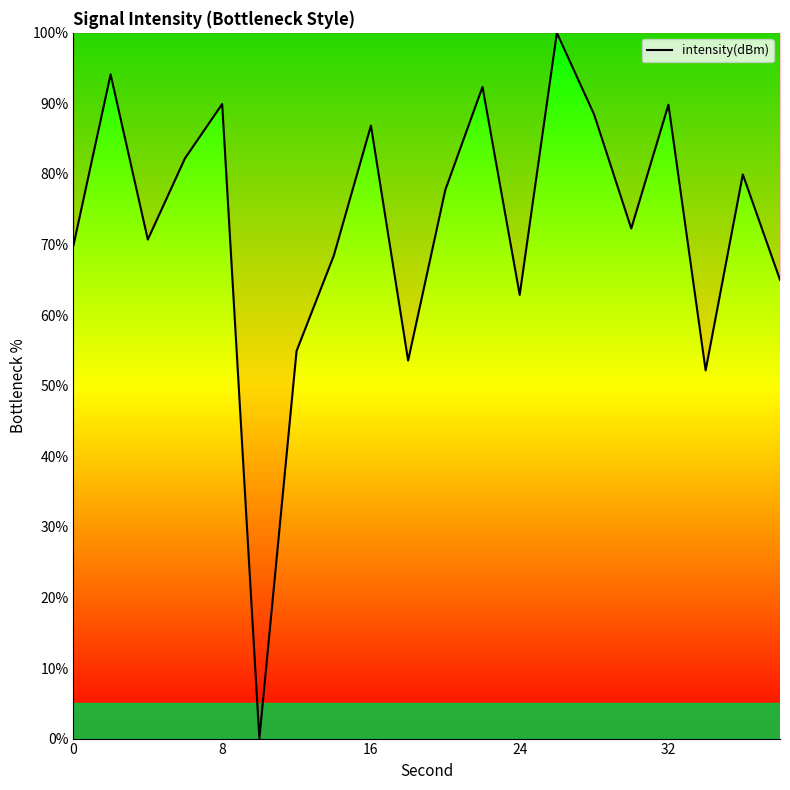

What is the maximum value shown in the chart?

100.0